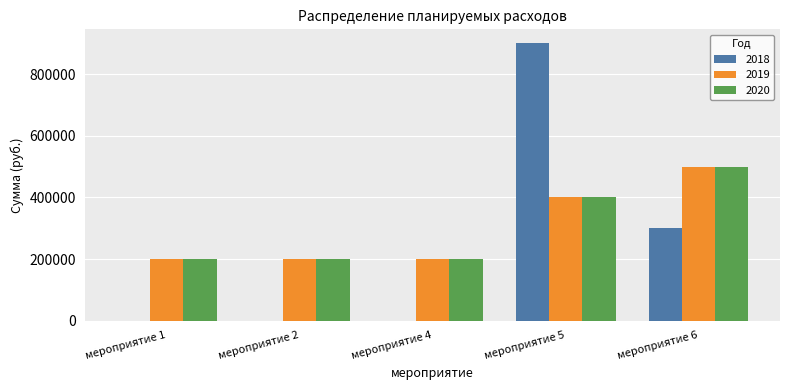

Reading left to right, what are all the values shown in this chart?

2018: 0	0	0	900000	300000
2019: 200000	200000	200000	400000	500000
2020: 200000	200000	200000	400000	500000